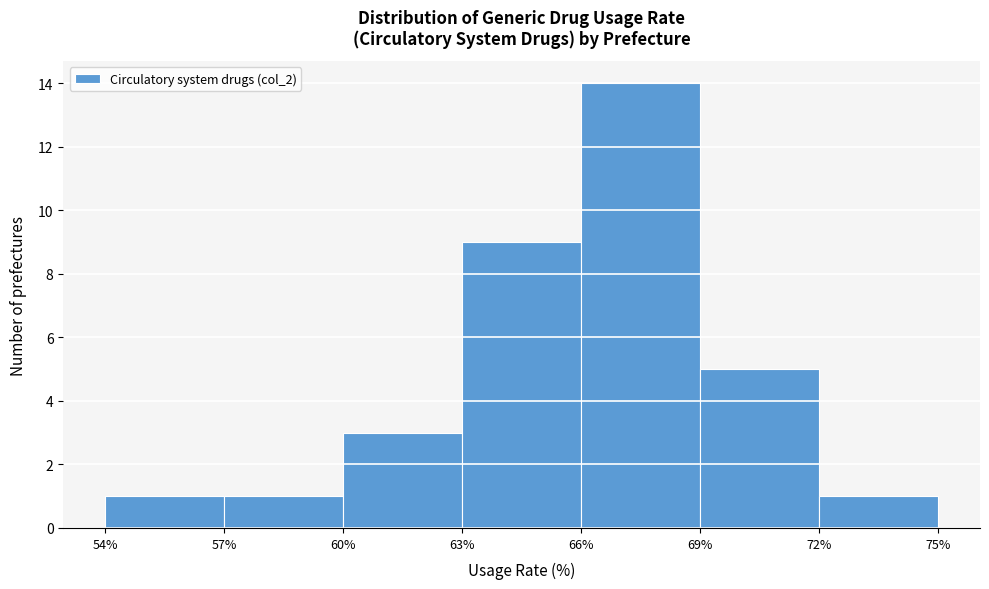

Over which range of the x-axis is the bar tallest?

66% to 69%